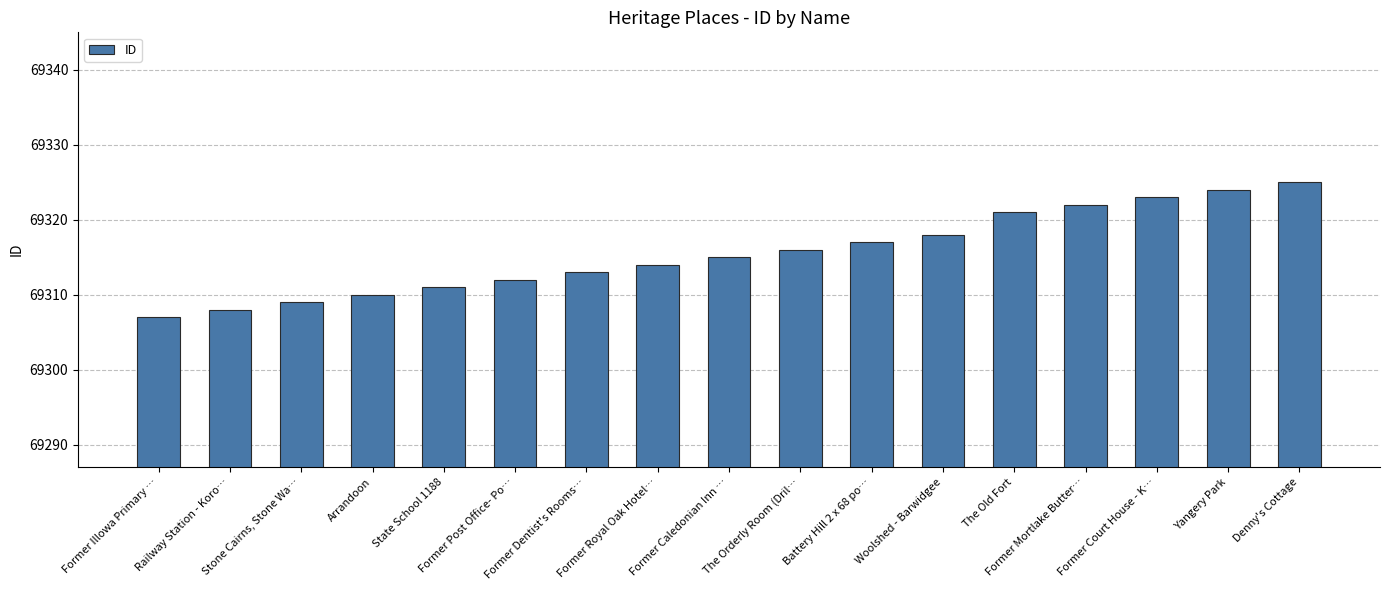

Rank the categories by value from highest to lowest.

Denny's Cottage, Yangery Park, Former Court House - K…, Former Mortlake Butter…, The Old Fort, Woolshed - Barwidgee, Battery Hill 2 x 68 po…, The Orderly Room (Dril…, Former Caledonian Inn …, Former Royal Oak Hotel…, Former Dentist's Rooms…, Former Post Office- Po…, State School 1188, Arrandoon, Stone Cairns, Stone Wa…, Railway Station - Koro…, Former Illowa Primary …